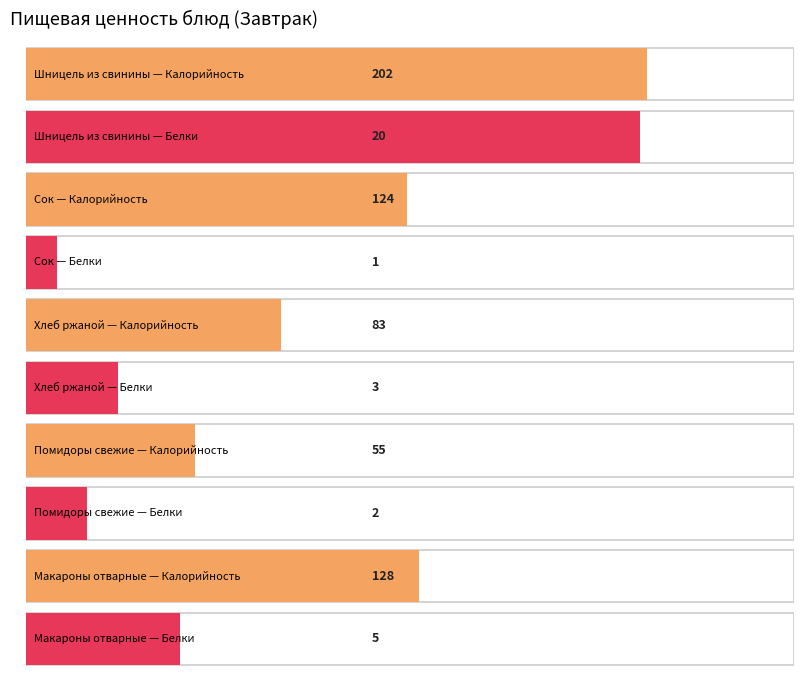

Reading right to left, extract all data points from this chart.

Калорийность: Макароны отварные=128	Помидоры свежие=55	Хлеб ржаной=83	Сок=124	Шницель из свинины=202
Белки: Макароны отварные=5	Помидоры свежие=2	Хлеб ржаной=3	Сок=1	Шницель из свинины=20